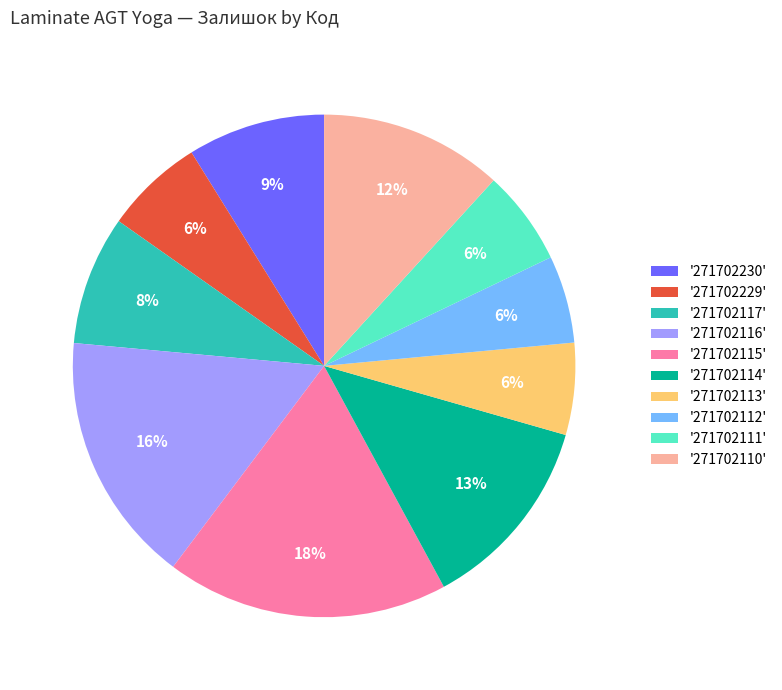

Combined, do '271702117' and '271702110' account for over 50%?

No